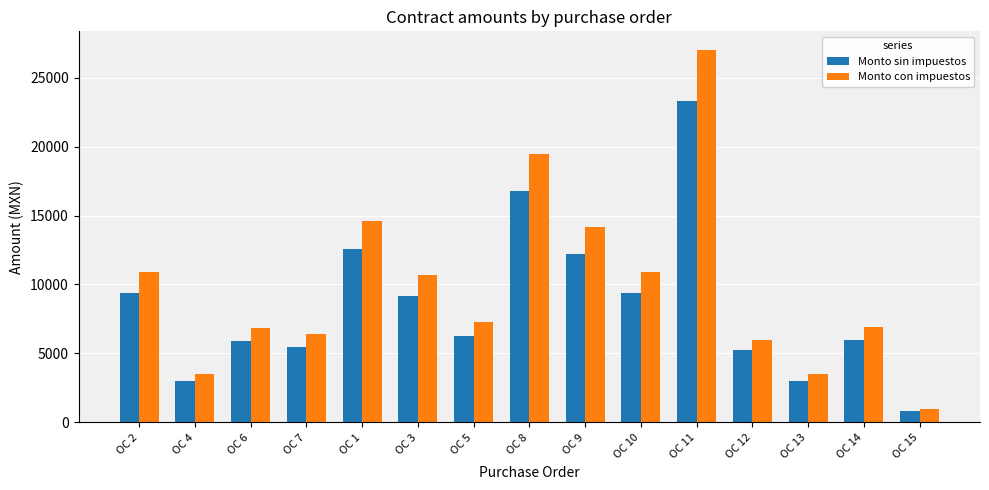

What position from the left is OC 7?

4